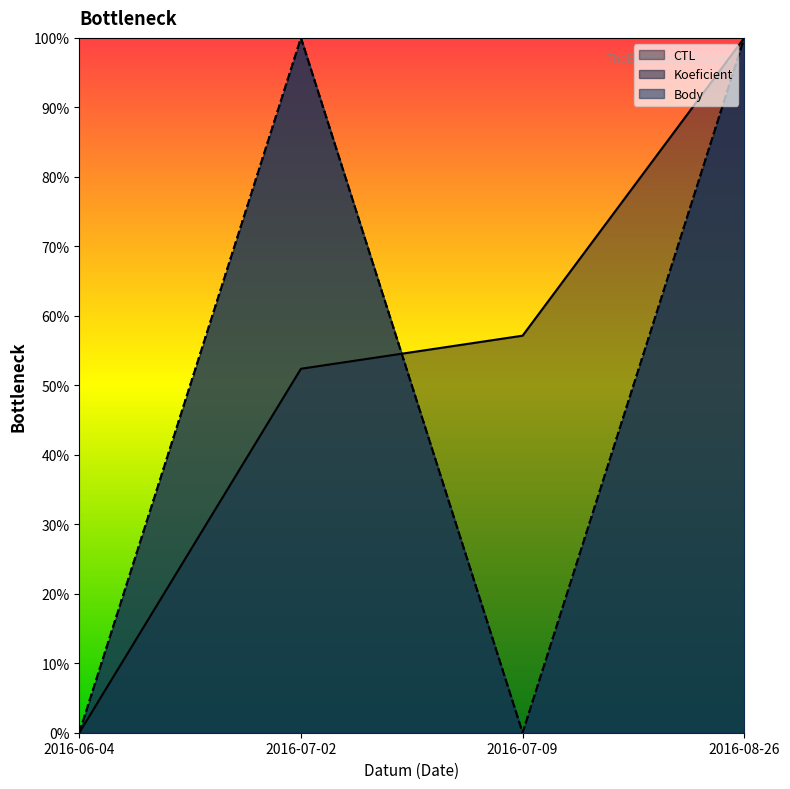

What is the difference between the highest and lowest values at 2016-07-09?

57.1